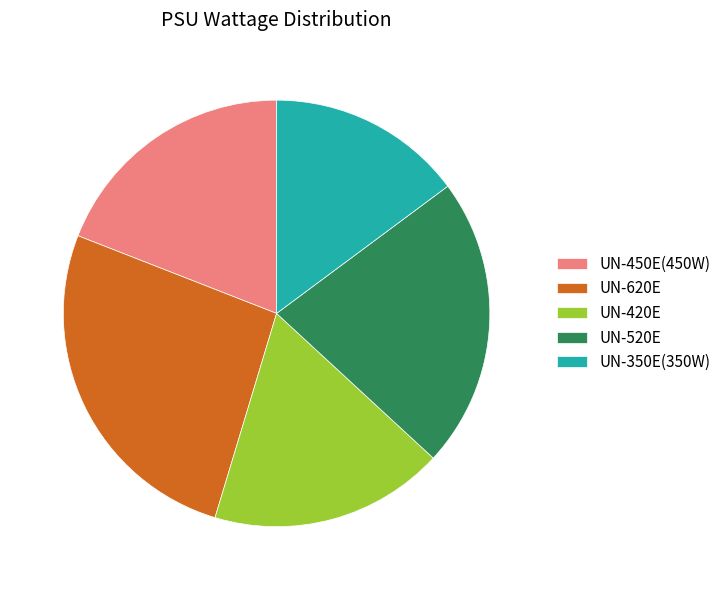

Is it true that UN-620E is 13% of the pie?

False